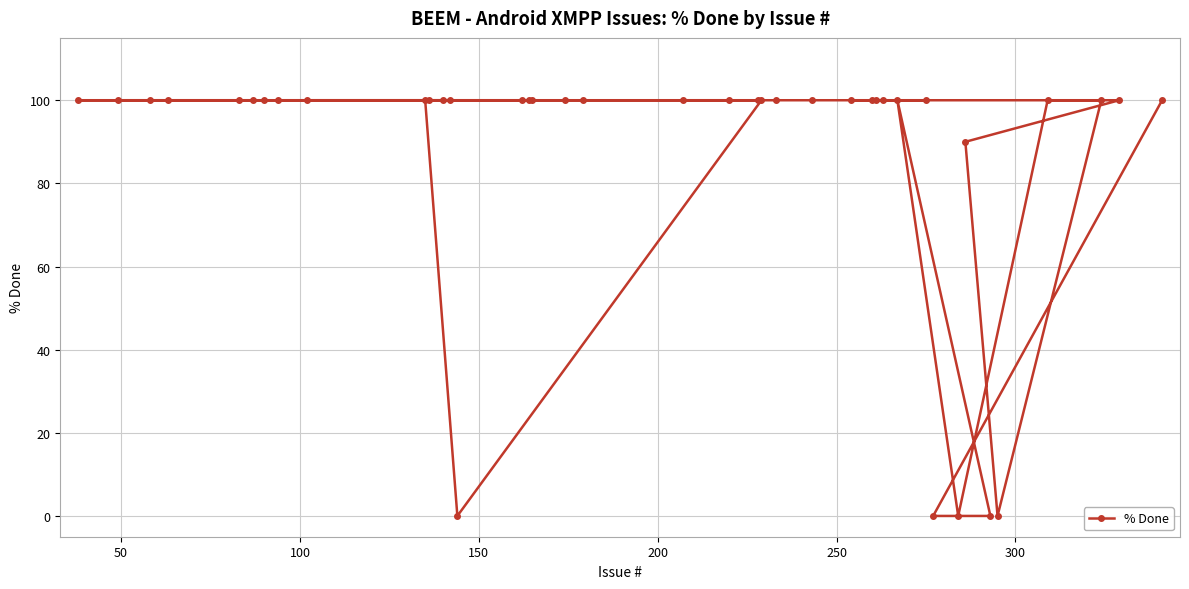

What is the maximum value shown in the chart?

100